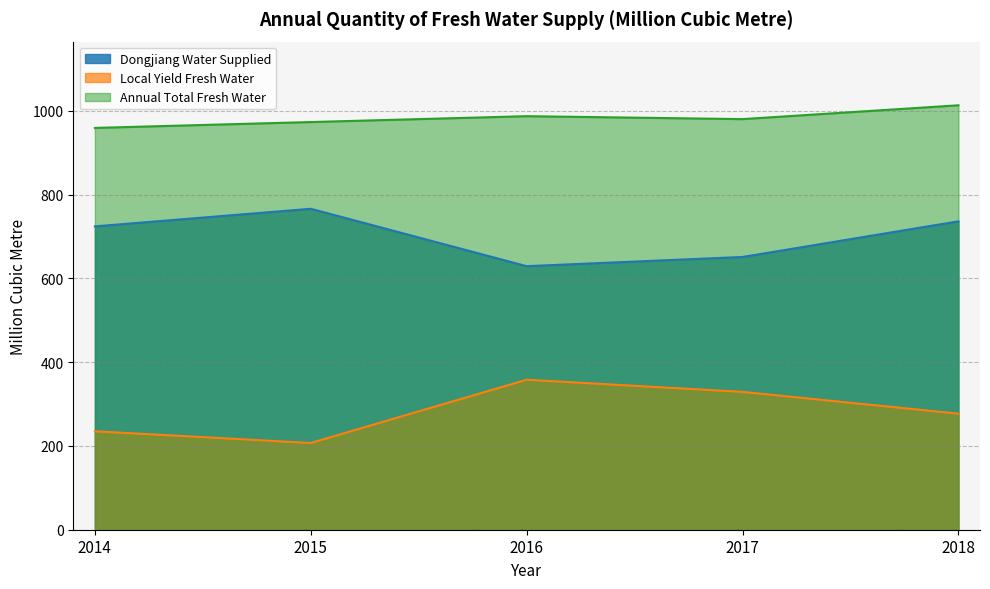

What is the sum of the Local Yield Fresh Water values at 2018 and 2014?

512